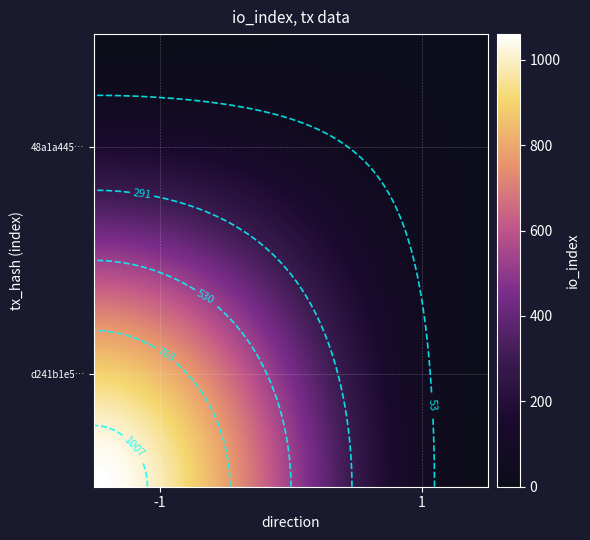

What is the sum of all 48a1a445ecd6021fca5cac2a791410a6bfff7c6 values?

11.2